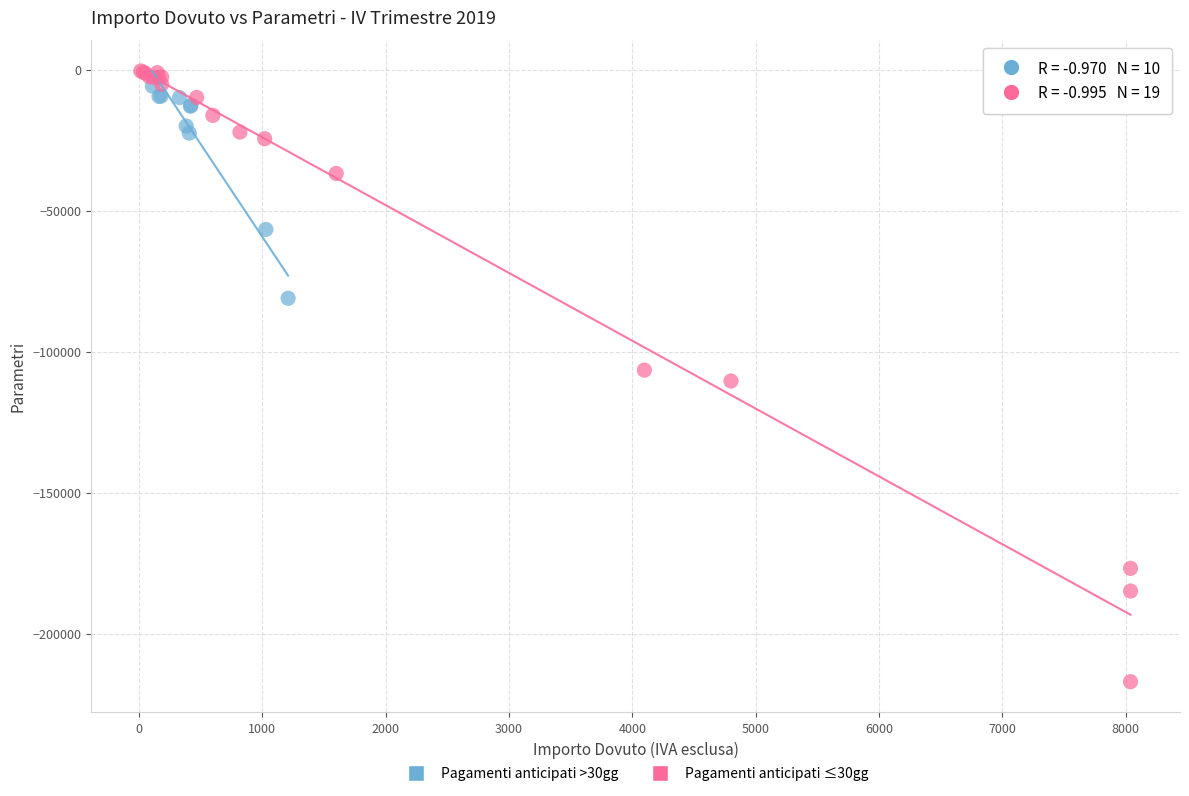

Which series has the largest Y range (max minus min)?

Pagamenti anticipati ≤30gg